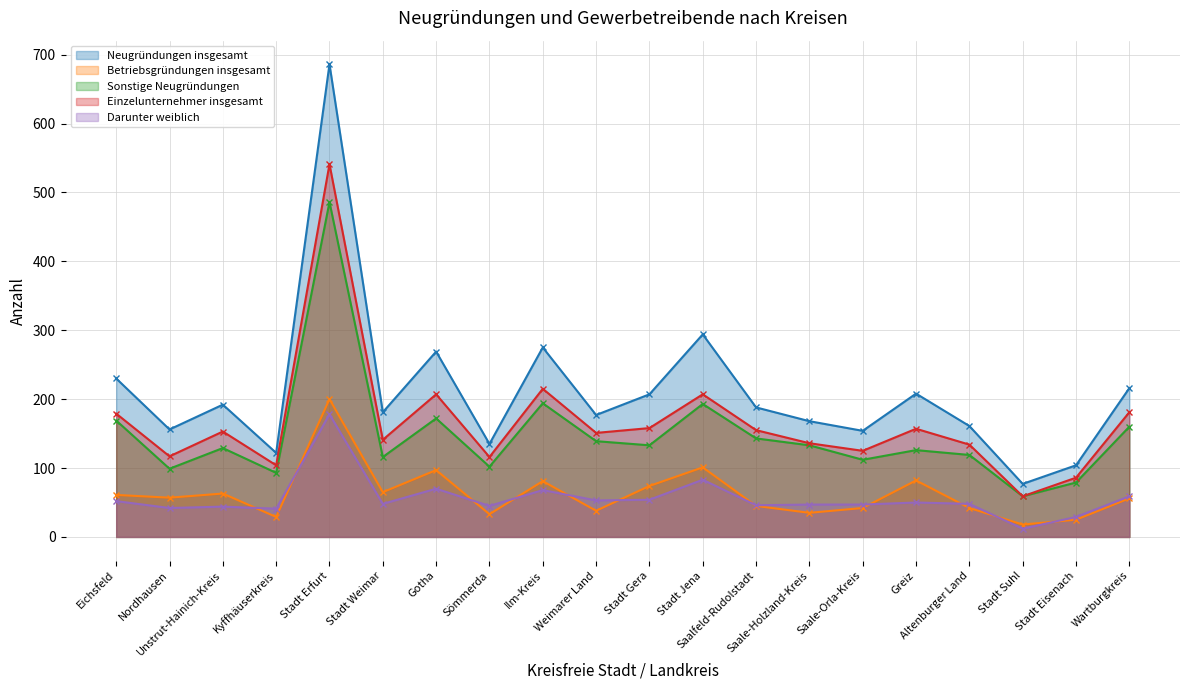

What is the sum of the Sonstige Neugründungen values at Stadt Jena and Weimarer Land?

332